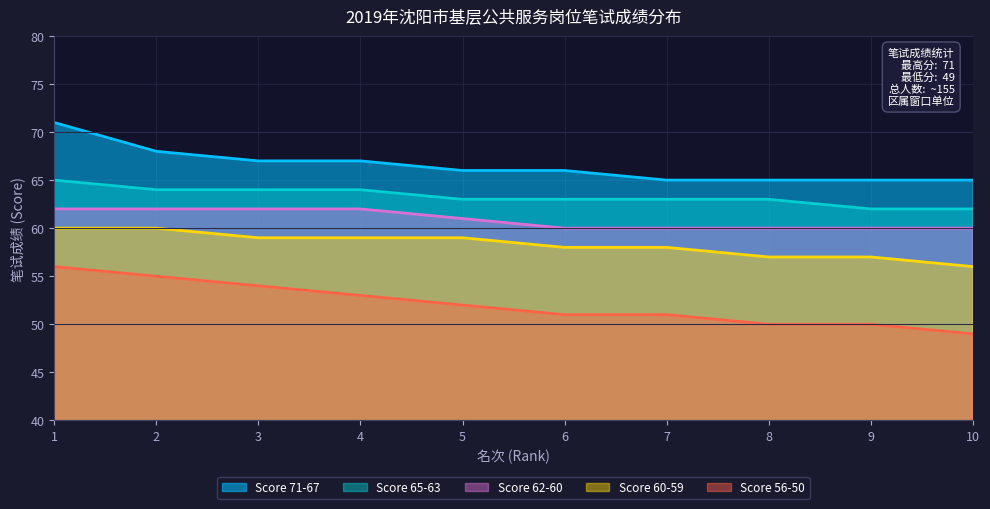

True or false: Score 65-63 and Score 71-67 cross at least once.

False